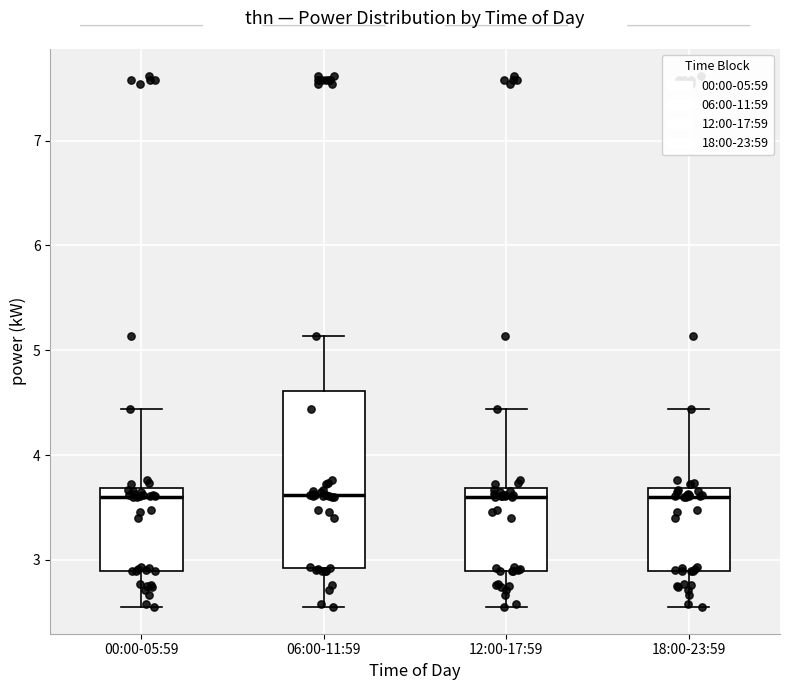

Reading left to right, transcribe this box plot: for each box, give where its median line is, the range the box spans, and where its two whiskers end, as read against the y-axis. The values are not printed on the chart, so give them approximately, as read against the axis.

00:00-05:59: median 3.6, box 2.9 to 3.7, whiskers 2.6 to 4.4
06:00-11:59: median 3.6, box 2.9 to 4.6, whiskers 2.6 to 5.1
12:00-17:59: median 3.6, box 2.9 to 3.7, whiskers 2.6 to 4.4
18:00-23:59: median 3.6, box 2.9 to 3.7, whiskers 2.6 to 4.4